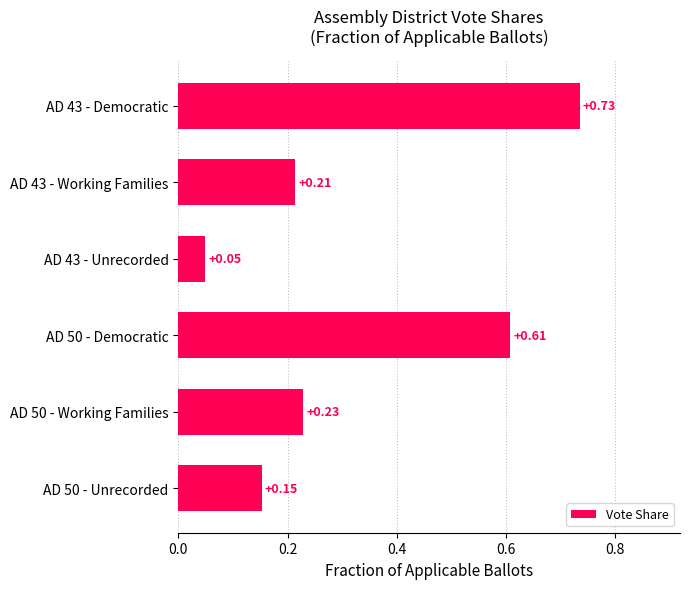

What is the difference between the second highest and second lowest values?

0.5